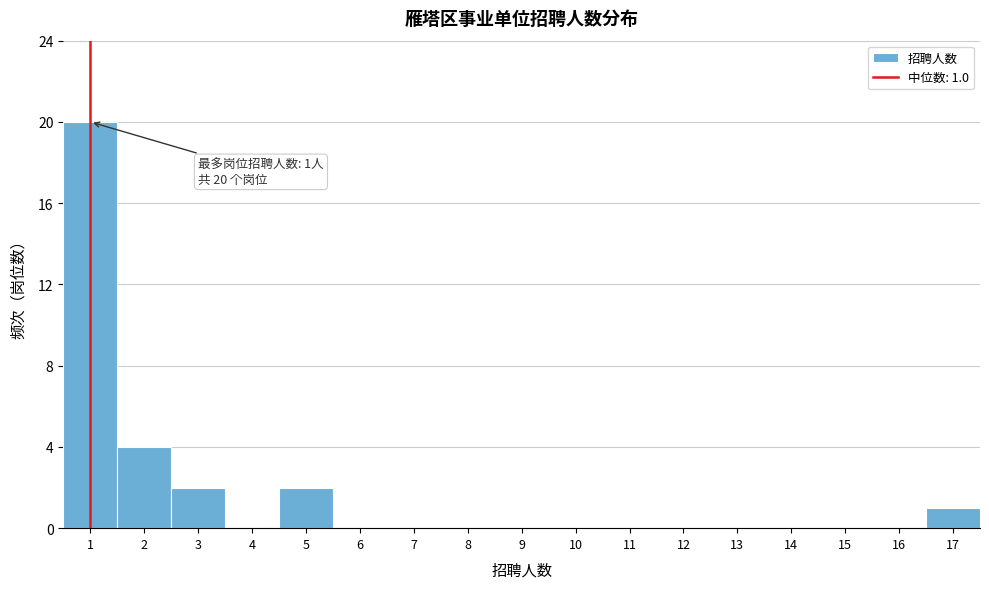

Which range on the x-axis has the tallest bar?

0.5 to 1.5